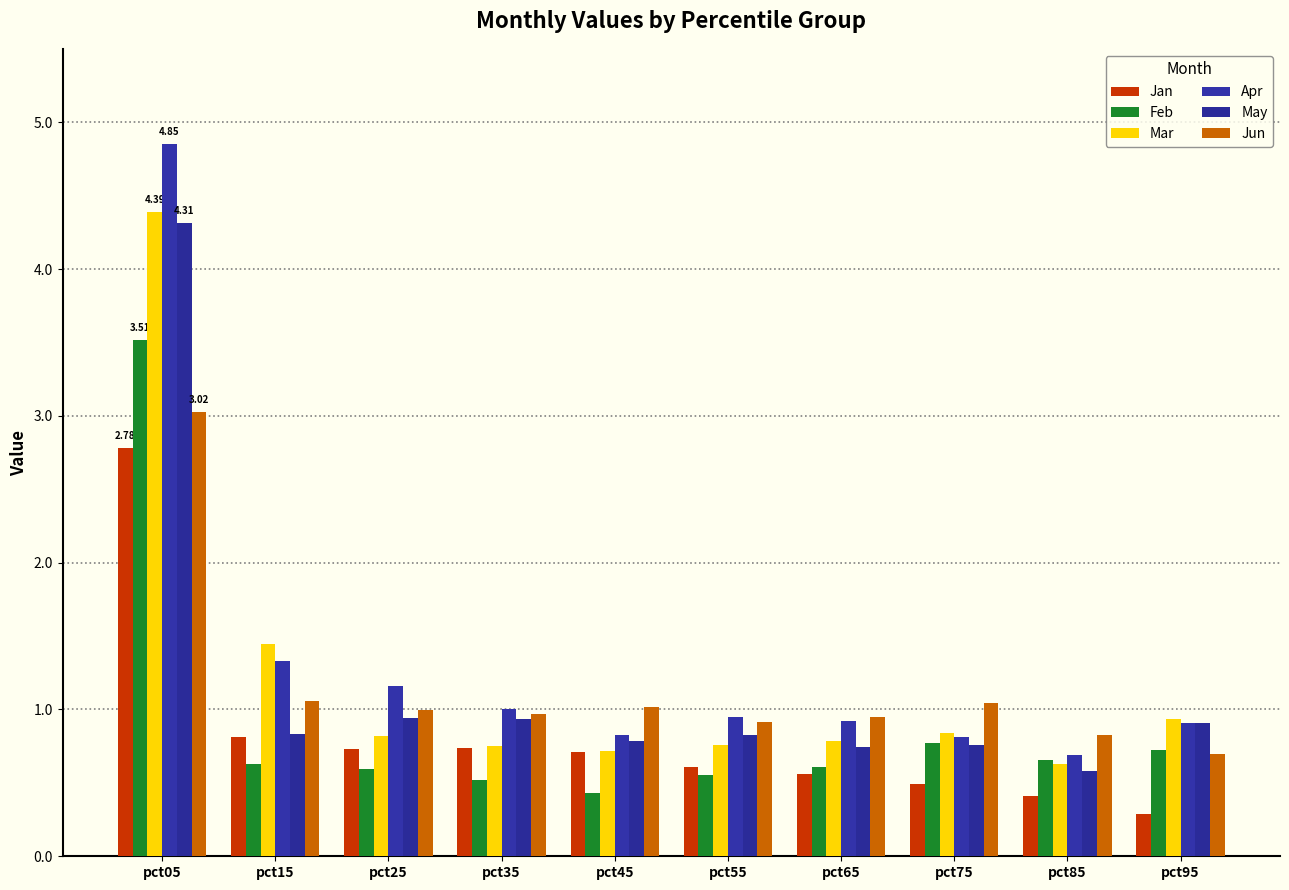

Reading left to right, transcribe all the data shown in this chart.

Jan: pct05=2.8	pct15=0.8	pct25=0.7	pct35=0.7	pct45=0.7	pct55=0.6	pct65=0.6	pct75=0.5	pct85=0.4	pct95=0.3
Feb: pct05=3.5	pct15=0.6	pct25=0.6	pct35=0.5	pct45=0.4	pct55=0.6	pct65=0.6	pct75=0.8	pct85=0.7	pct95=0.7
Mar: pct05=4.4	pct15=1.4	pct25=0.8	pct35=0.7	pct45=0.7	pct55=0.8	pct65=0.8	pct75=0.8	pct85=0.6	pct95=0.9
Apr: pct05=4.8	pct15=1.3	pct25=1.2	pct35=1.0	pct45=0.8	pct55=0.9	pct65=0.9	pct75=0.8	pct85=0.7	pct95=0.9
May: pct05=4.3	pct15=0.8	pct25=0.9	pct35=0.9	pct45=0.8	pct55=0.8	pct65=0.7	pct75=0.8	pct85=0.6	pct95=0.9
Jun: pct05=3.0	pct15=1.1	pct25=1.0	pct35=1.0	pct45=1.0	pct55=0.9	pct65=1.0	pct75=1.0	pct85=0.8	pct95=0.7